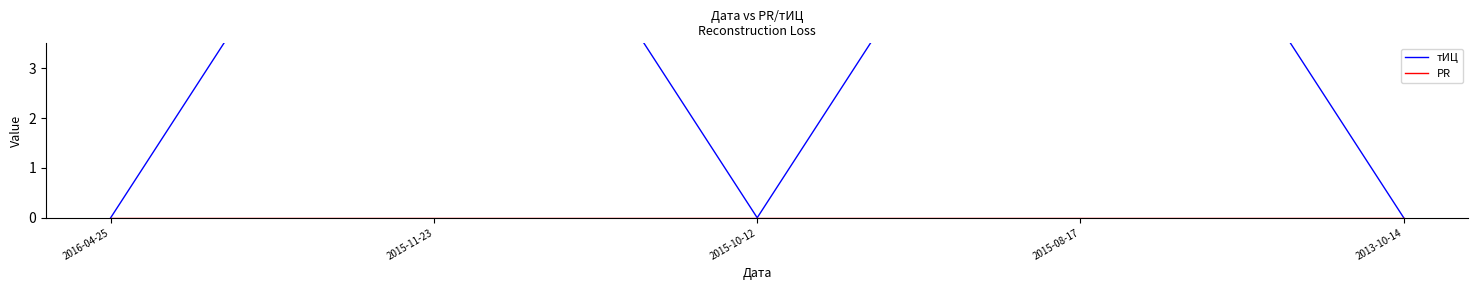

What is the sum of all тИЦ values?

20